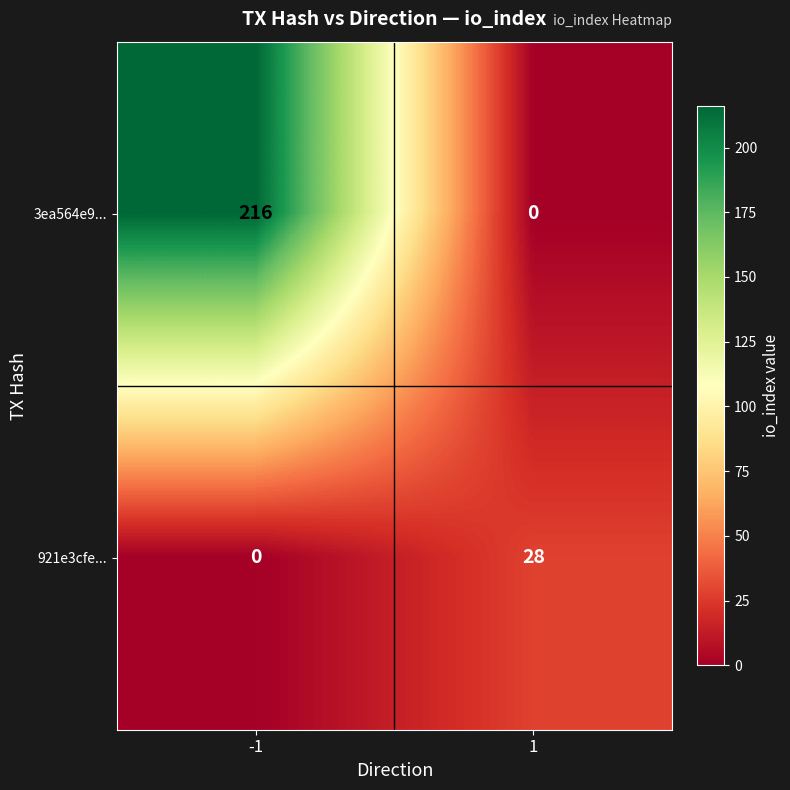

Count the number of data series in this chart.

2